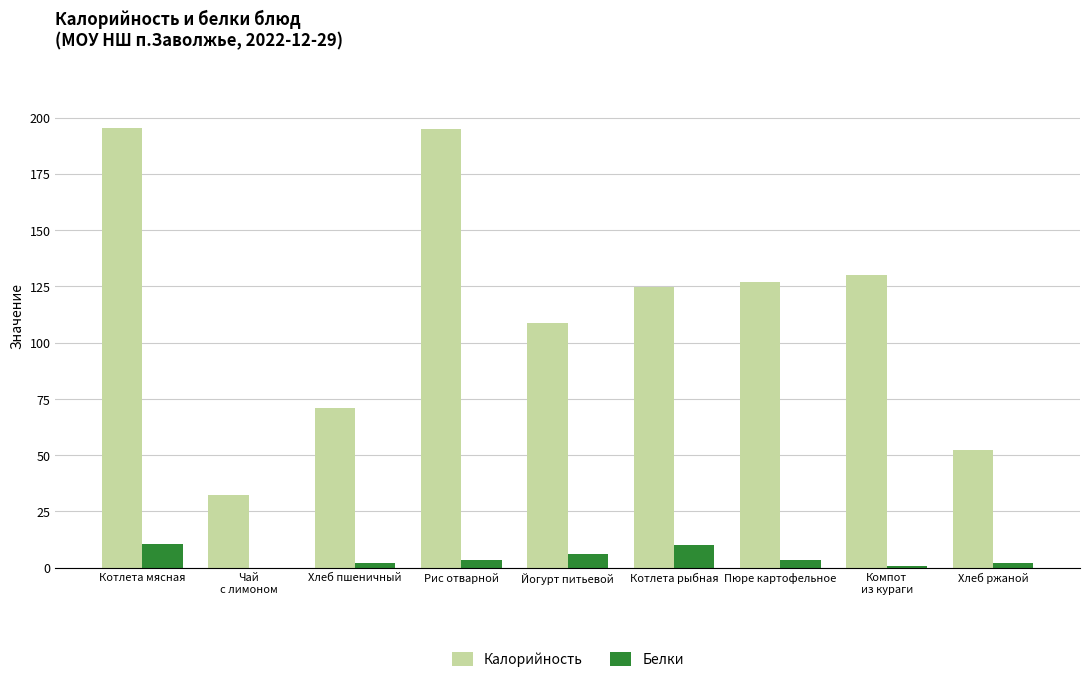

What is the greatest value displayed?

195.2